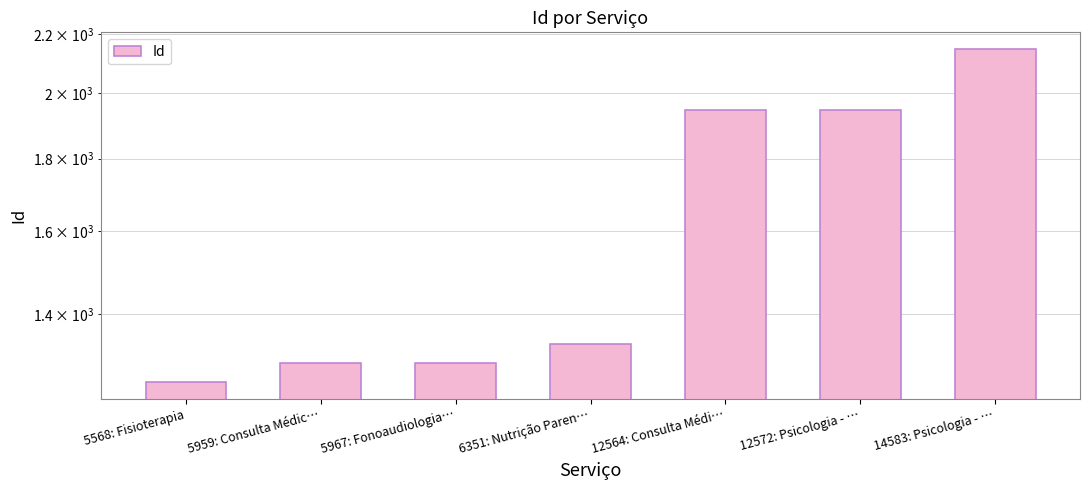

Rank the categories by value from highest to lowest.

14583: Psicologia - …, 12572: Psicologia - …, 12564: Consulta Médi…, 6351: Nutrição Paren…, 5967: Fonoaudiologia…, 5959: Consulta Médic…, 5568: Fisioterapia